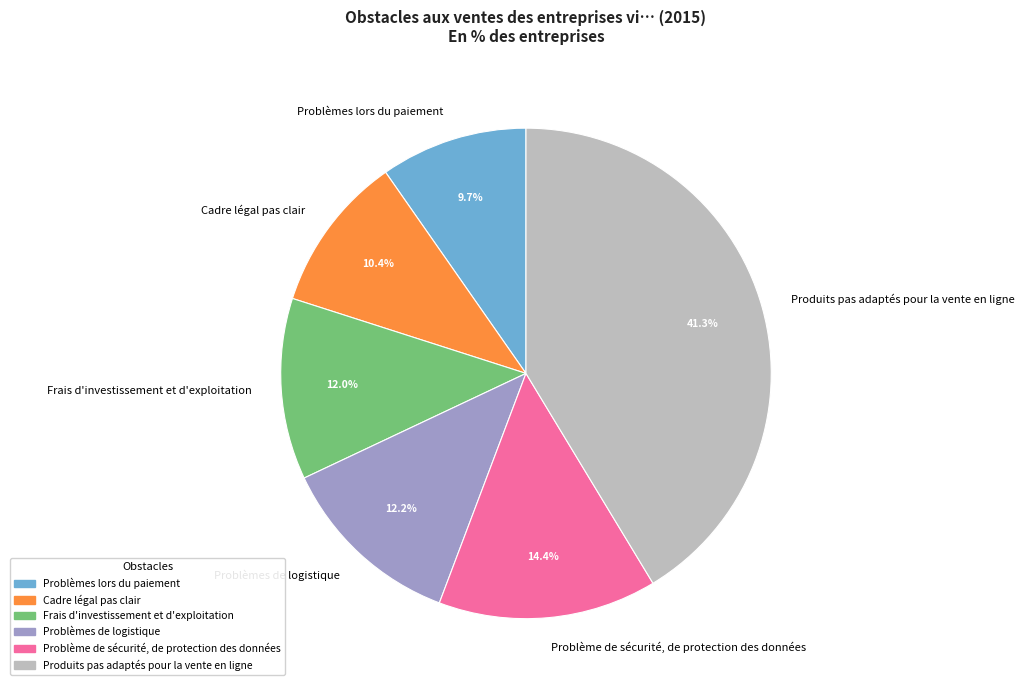

Which has a higher value, Problèmes lors du paiement or Problèmes de logistique?

Problèmes de logistique